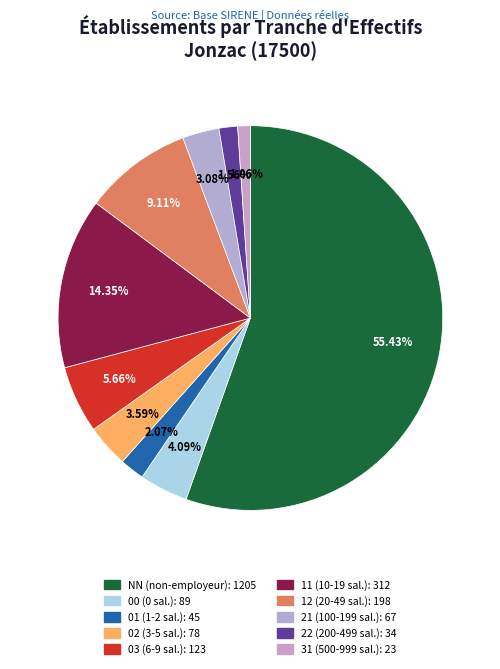

To the nearest percent, what portion does 03 represent?

6%